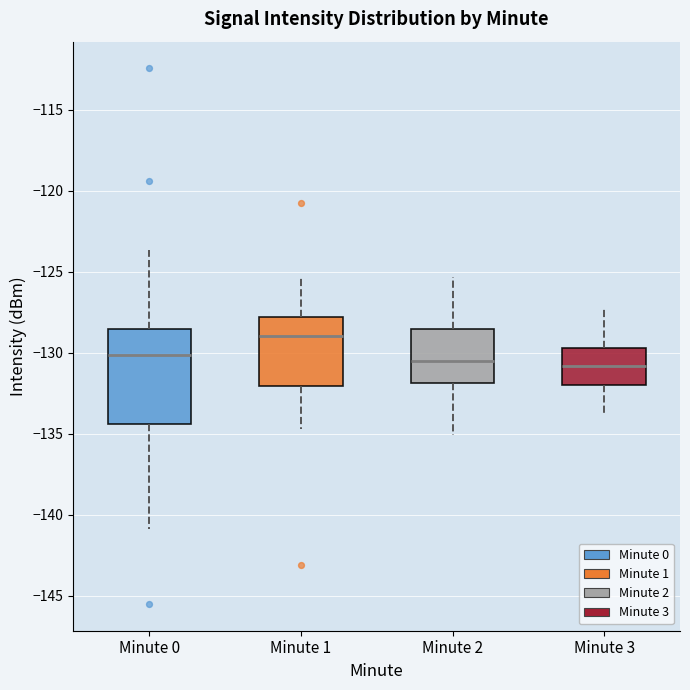

Reading left to right, read every box against the y-axis: the position of its median line, the range the box covers, and the ends of its whiskers. The values are not printed on the chart, so give them approximately, as read against the axis.

Minute 0: median -130.0, box -134.5 to -128.5, whiskers -141.0 to -123.5
Minute 1: median -129.0, box -132.0 to -128.0, whiskers -134.5 to -125.5
Minute 2: median -130.5, box -132.0 to -128.5, whiskers -135.0 to -125.5
Minute 3: median -131.0, box -132.0 to -129.5, whiskers -134.0 to -127.0